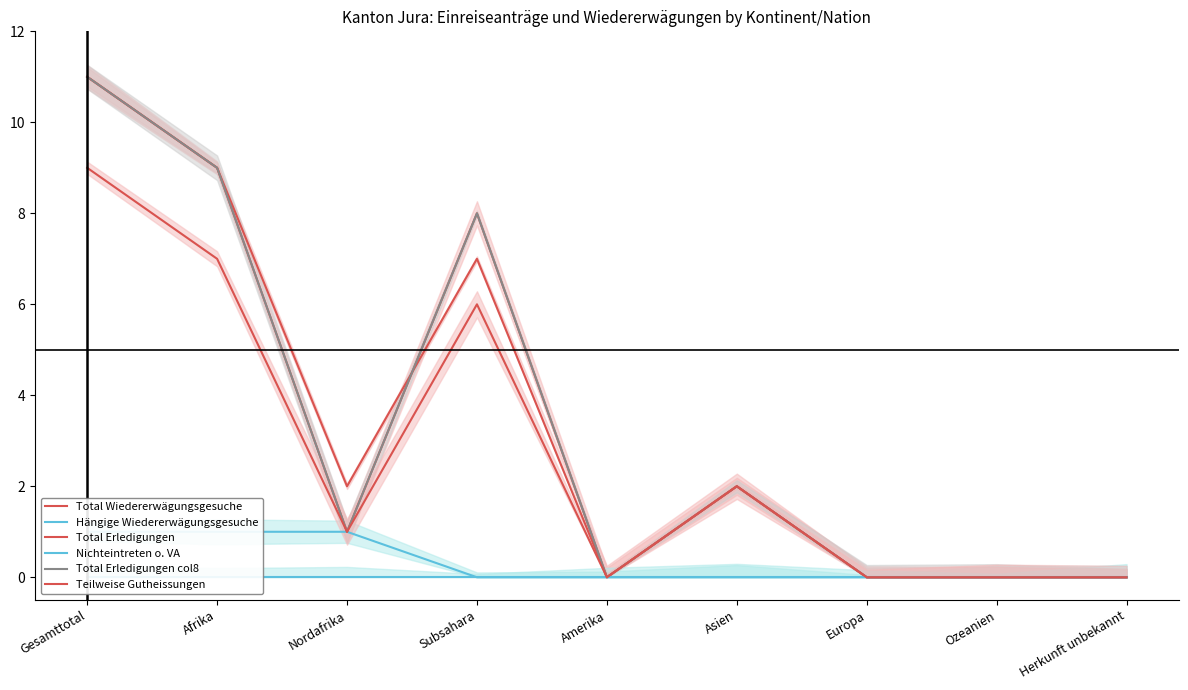

At which label does Hängige Wiedererwägungsgesuche reach its minimum?

Subsahara